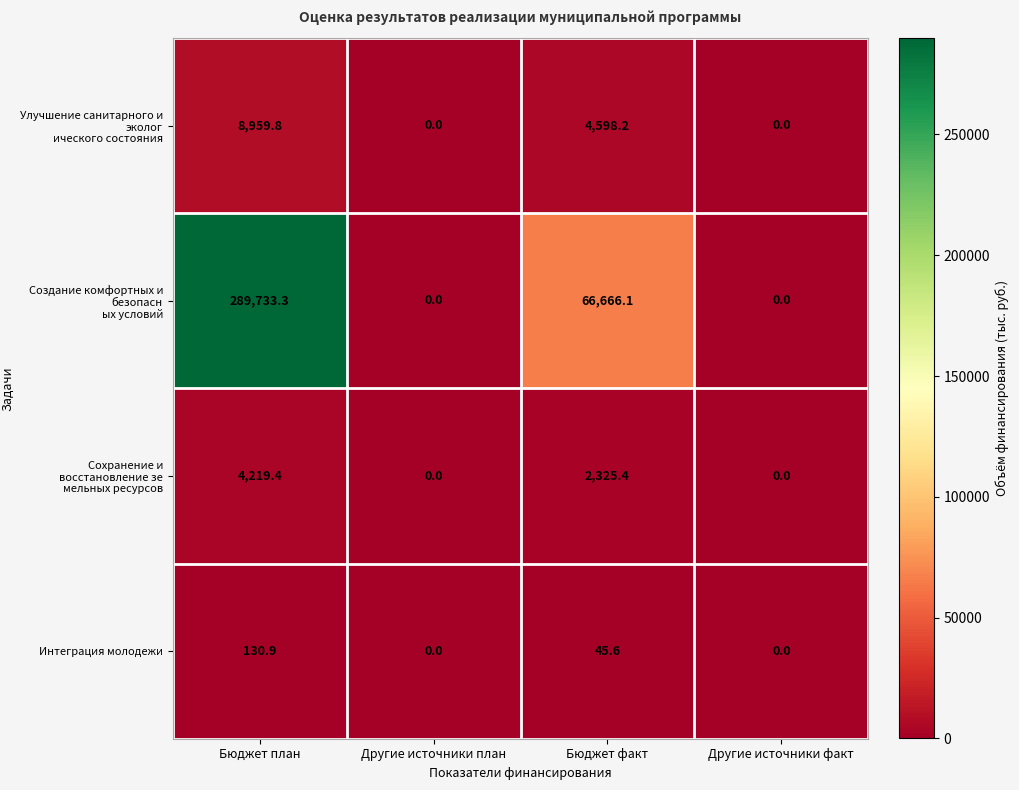

What is the difference between the Интеграция молодежи values at Бюджет факт and Другие источники план?

45.6